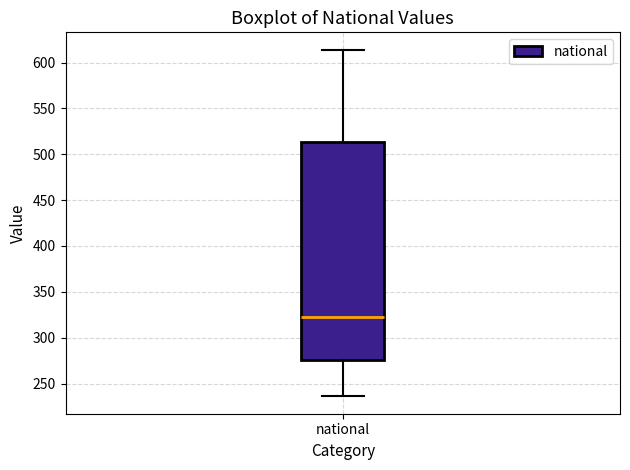

Transcribe this box plot: give where the median line is, the range the box spans, and where the two whiskers end, as read against the y-axis. The values are not printed on the chart, so give them approximately, as read against the axis.

median 325, box 275 to 515, whiskers 235 to 615